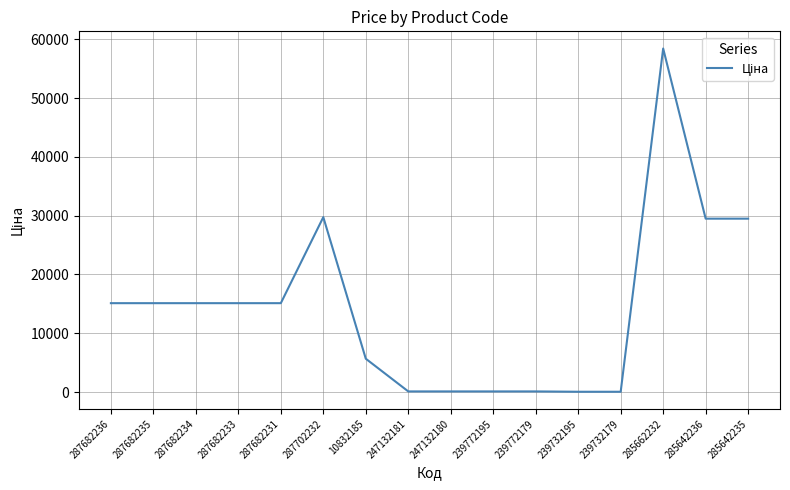

What is the greatest value displayed?

58426.5